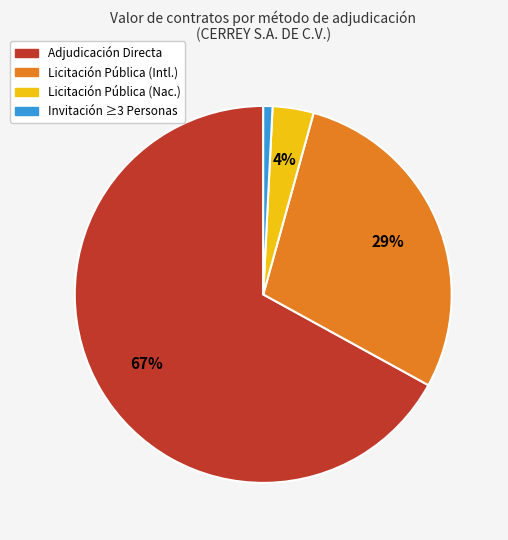

Combined, do Licitación Pública (Nac.) and Licitación Pública (Intl.) account for over 50%?

No